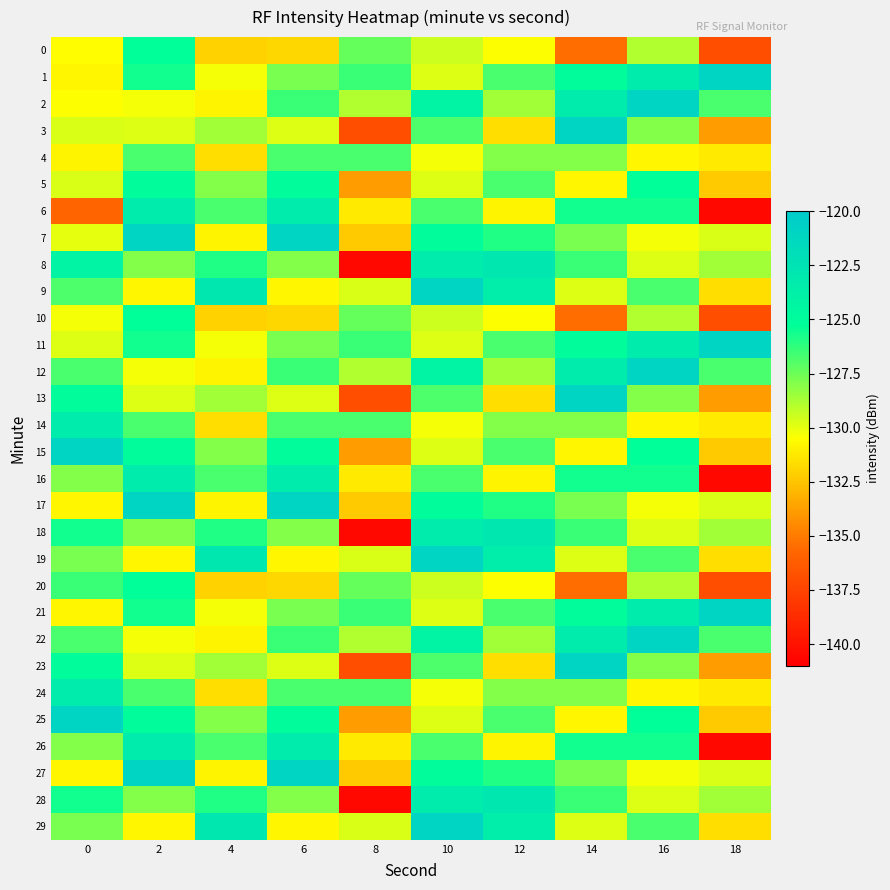

Rank the series at 4 from highest to lowest value.

9, 19, 29, 8, 18, 28, 6, 16, 26, 5, 15, 25, 3, 13, 23, 1, 11, 21, 2, 7, 12, 17, 22, 27, 4, 14, 24, 0, 10, 20